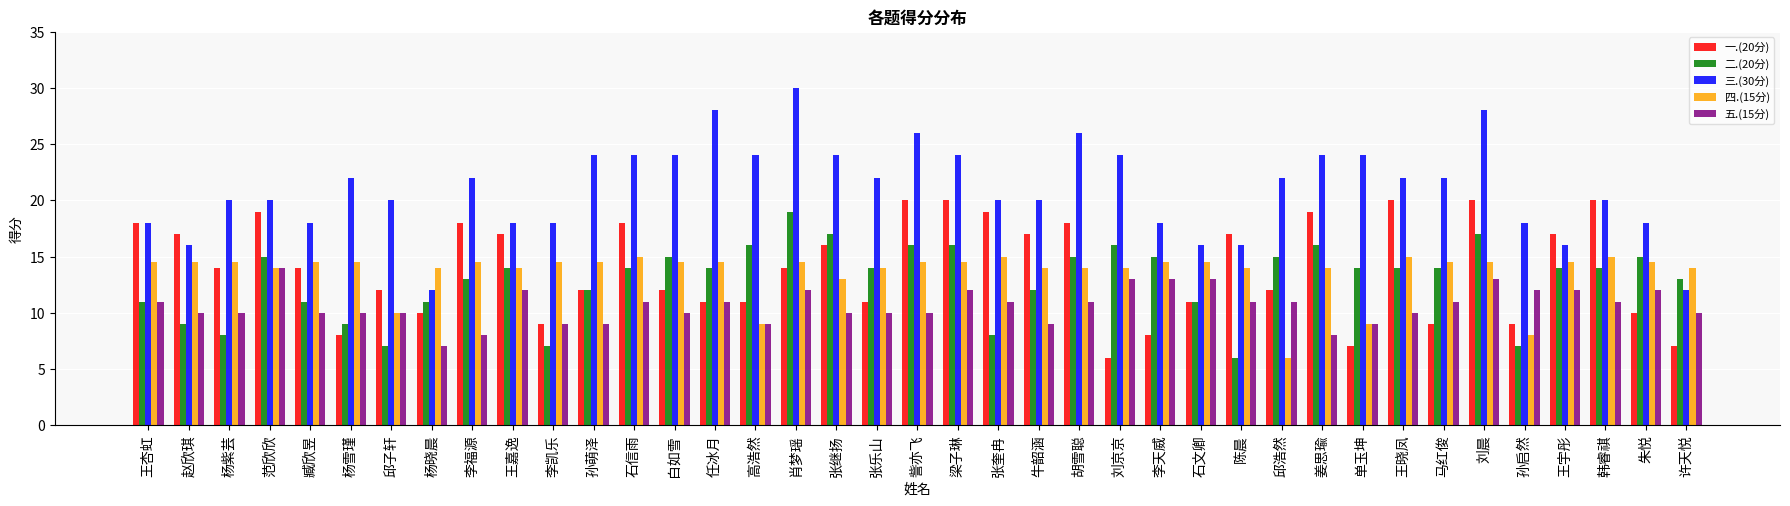

What is the difference between the maximum and minimum values in the 三.(30分) series?

18.0